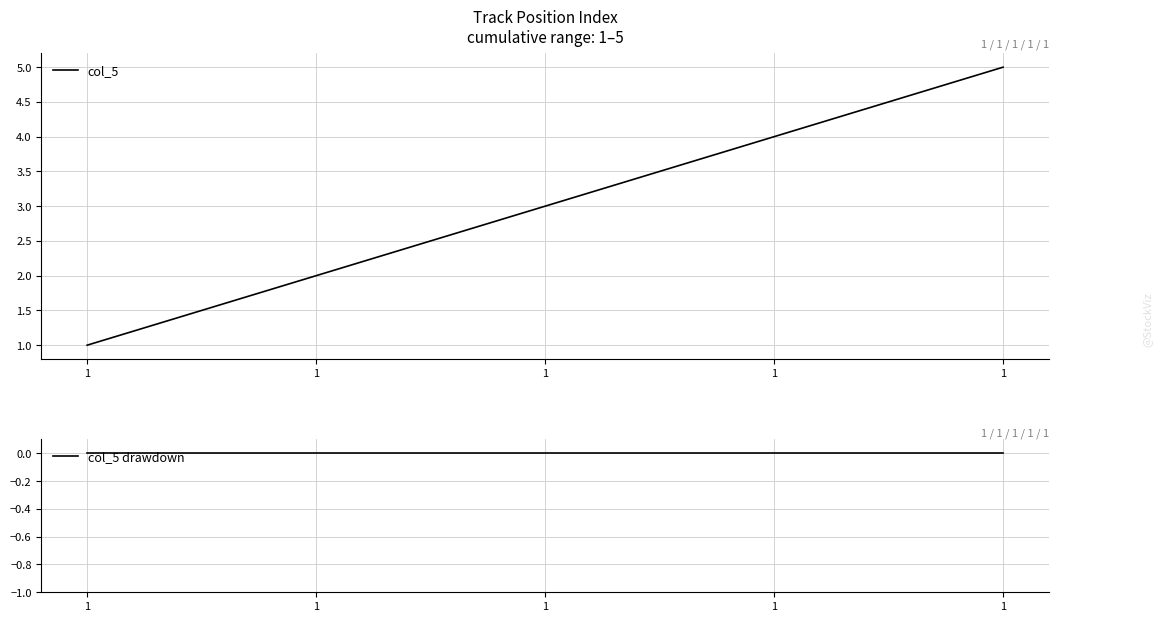

At which category is the sum across all series the highest?

1